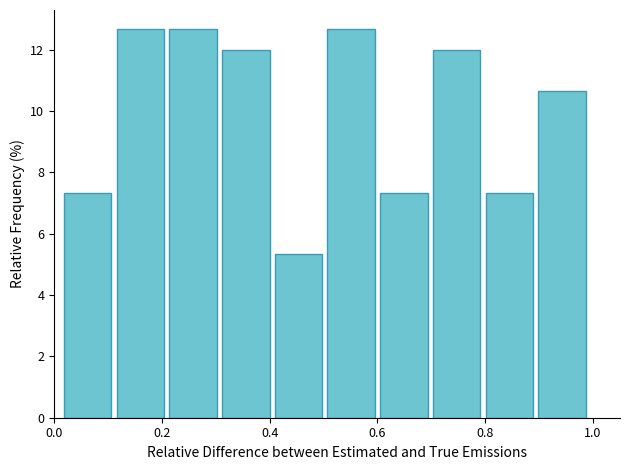

How tall is the bar that spans 0.22 to 0.32 on the x-axis? Neither the bar edges nor the heights are printed on the chart, so give them approximately, as read against the axes.

12.6